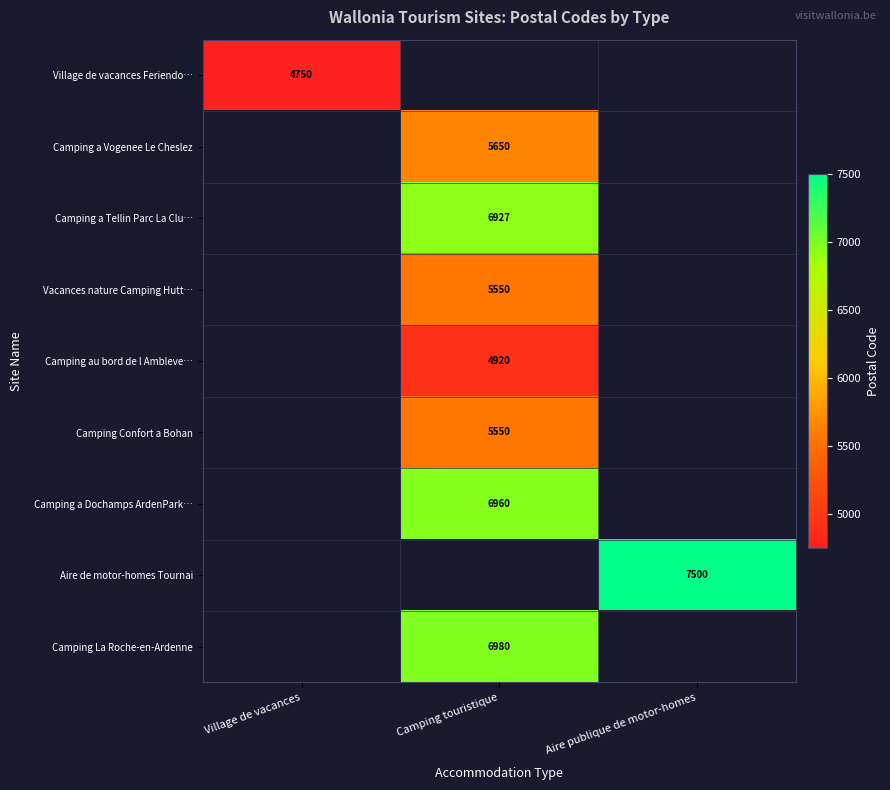

Which label corresponds to the largest value in the chart?

Aire publique de motor-homes